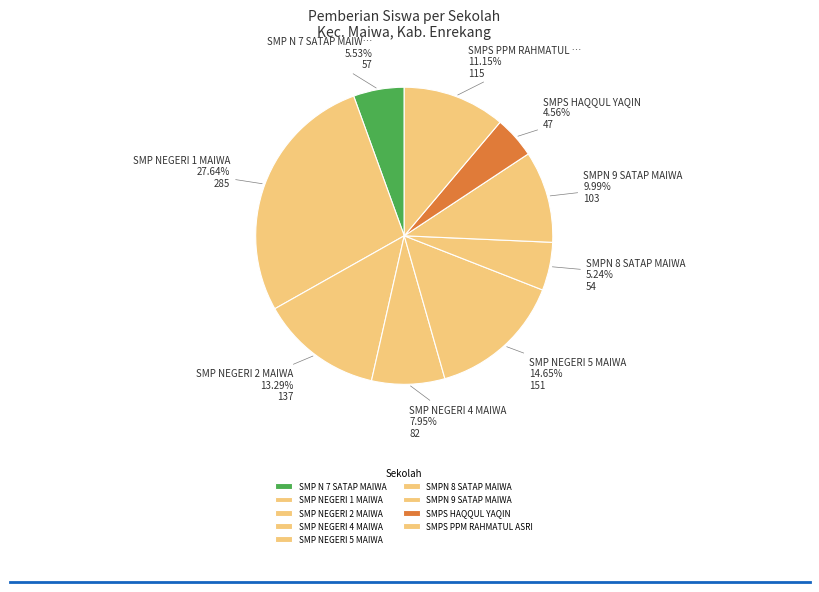

How many segments does this pie chart have?

9